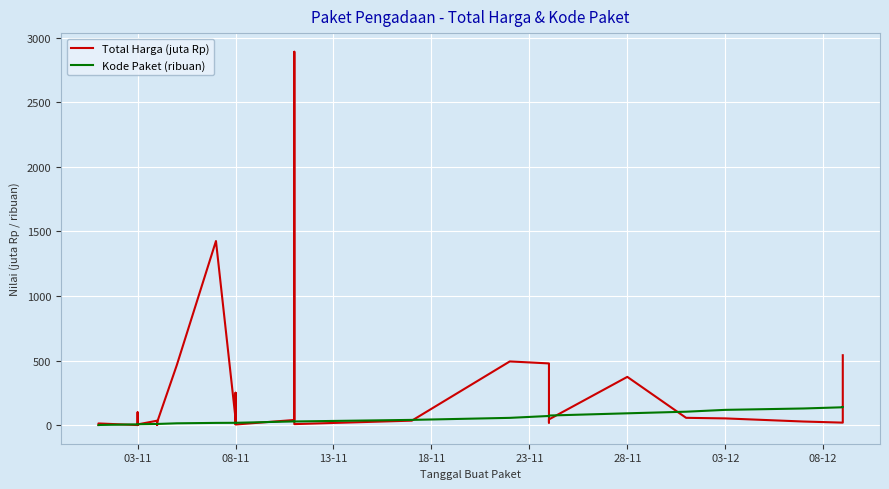

At 08-11, list the series in order from smallest to largest.

Kode Paket (ribuan), Total Harga (juta Rp)